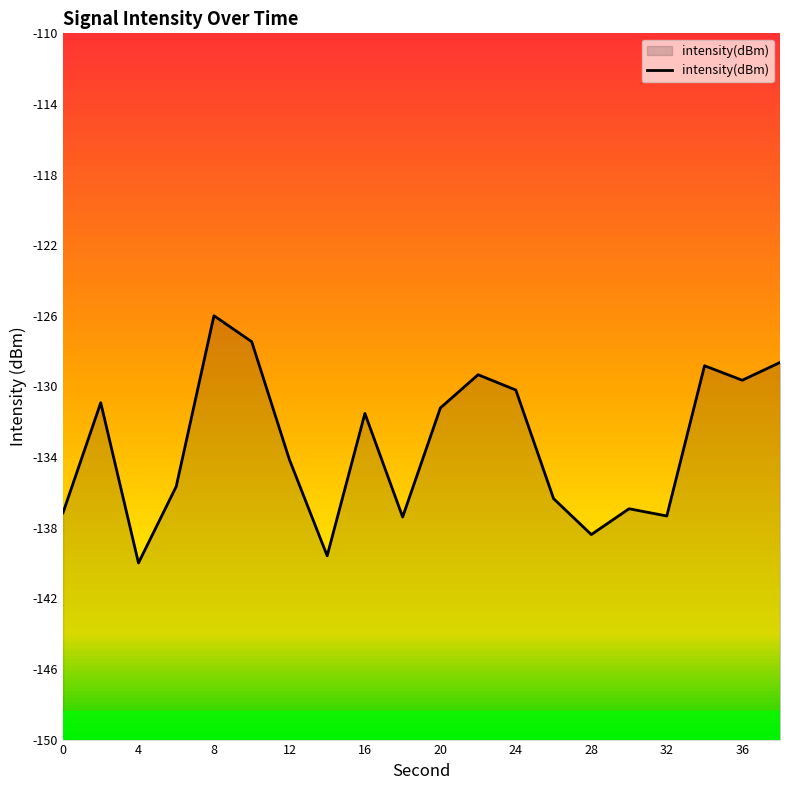

How many points are lower than both their immediate neighbors (excluding endpoints)?

6